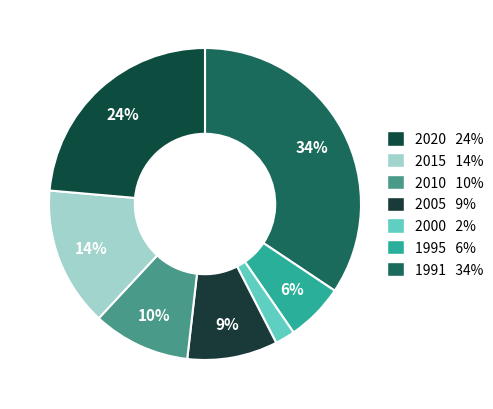

Count the number of slices in the pie.

7